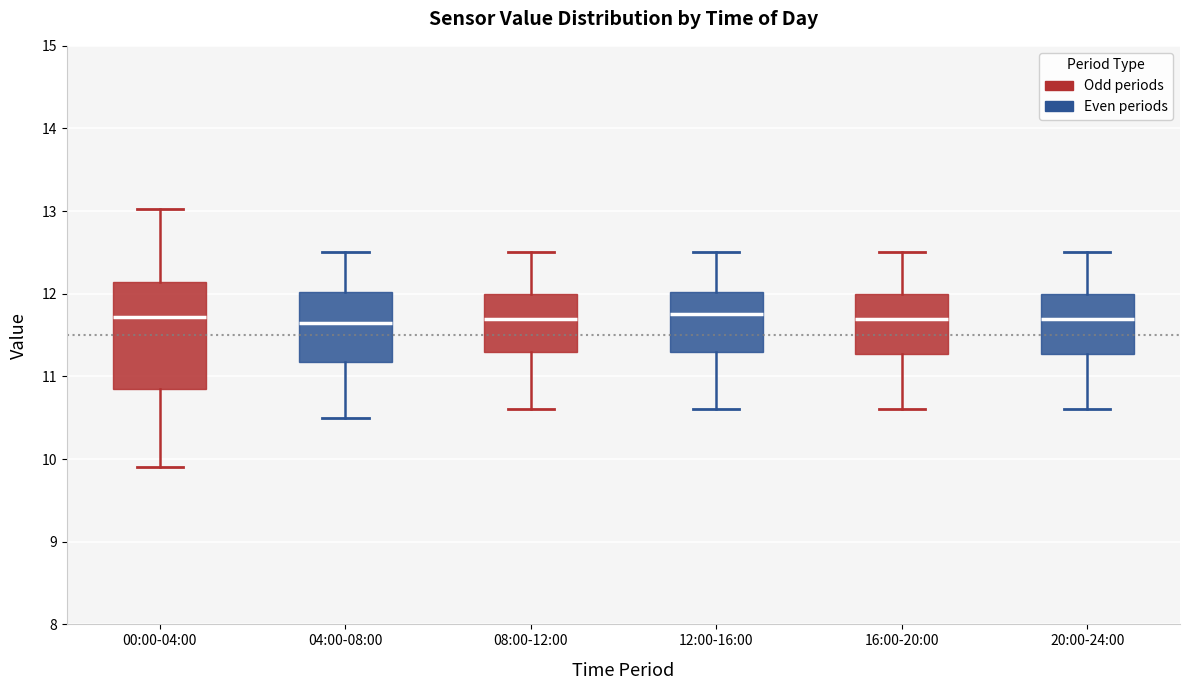

Reading left to right, read every box against the y-axis: the position of its median line, the range the box covers, and the ends of its whiskers. The values are not printed on the chart, so give them approximately, as read against the axis.

00:00-04:00: median 11.7, box 10.8 to 12.1, whiskers 9.9 to 13.0
04:00-08:00: median 11.7, box 11.2 to 12.0, whiskers 10.5 to 12.5
08:00-12:00: median 11.7, box 11.3 to 12.0, whiskers 10.6 to 12.5
12:00-16:00: median 11.8, box 11.3 to 12.0, whiskers 10.6 to 12.5
16:00-20:00: median 11.7, box 11.3 to 12.0, whiskers 10.6 to 12.5
20:00-24:00: median 11.7, box 11.3 to 12.0, whiskers 10.6 to 12.5